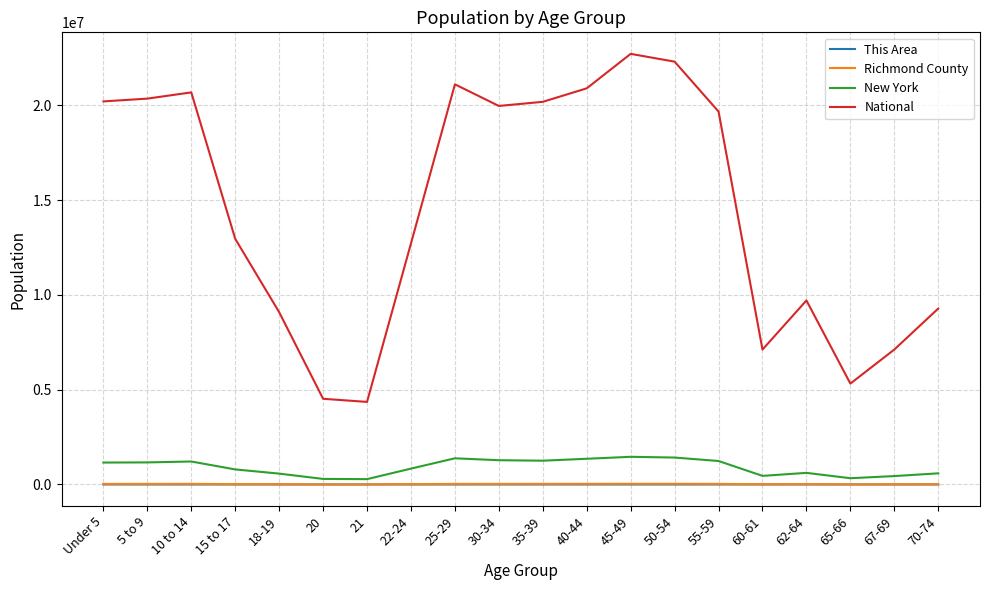

The value of National at 55-59 is 35295750. True or false?

False